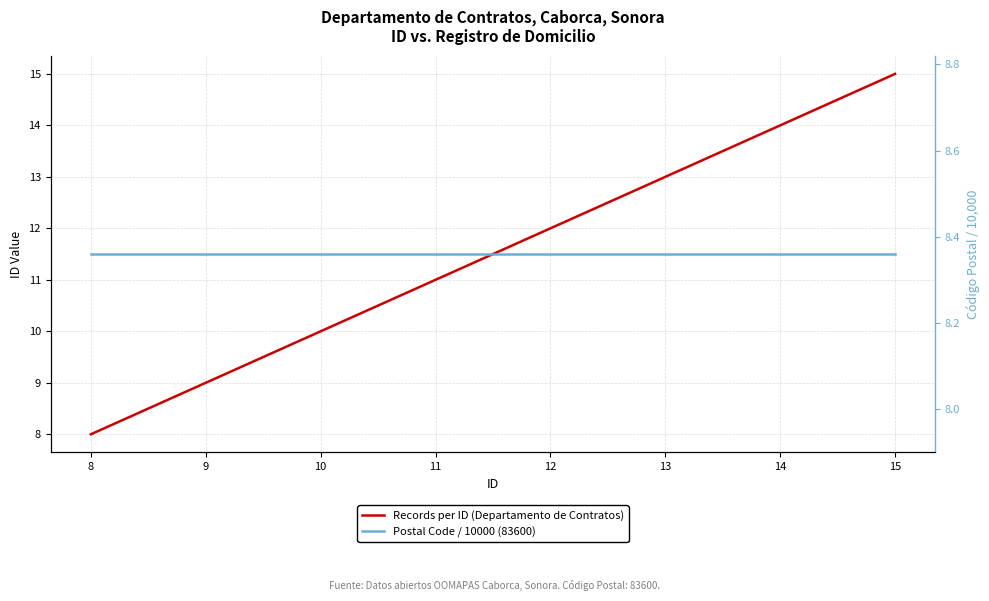

True or false: Postal Code / 10000 (83600) and Records per ID (Departamento de Contratos) cross at least once.

True